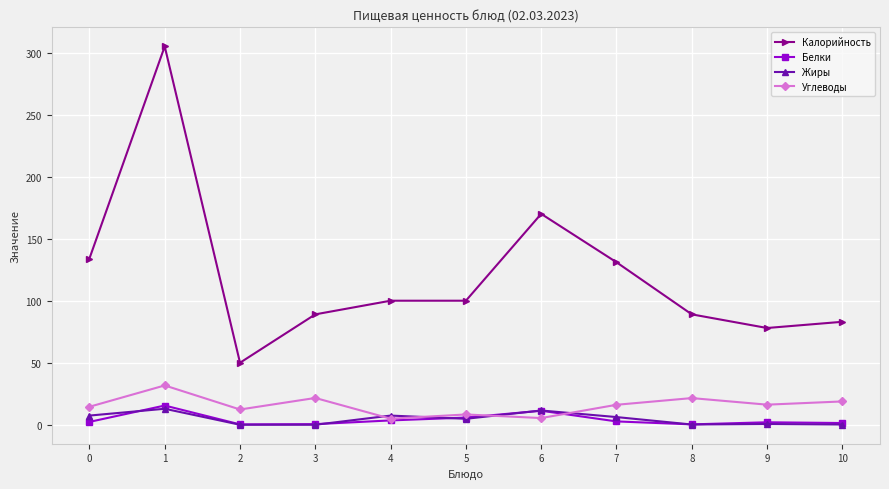

Between 2 and 4, which series saw the biggest shift?

Калорийность